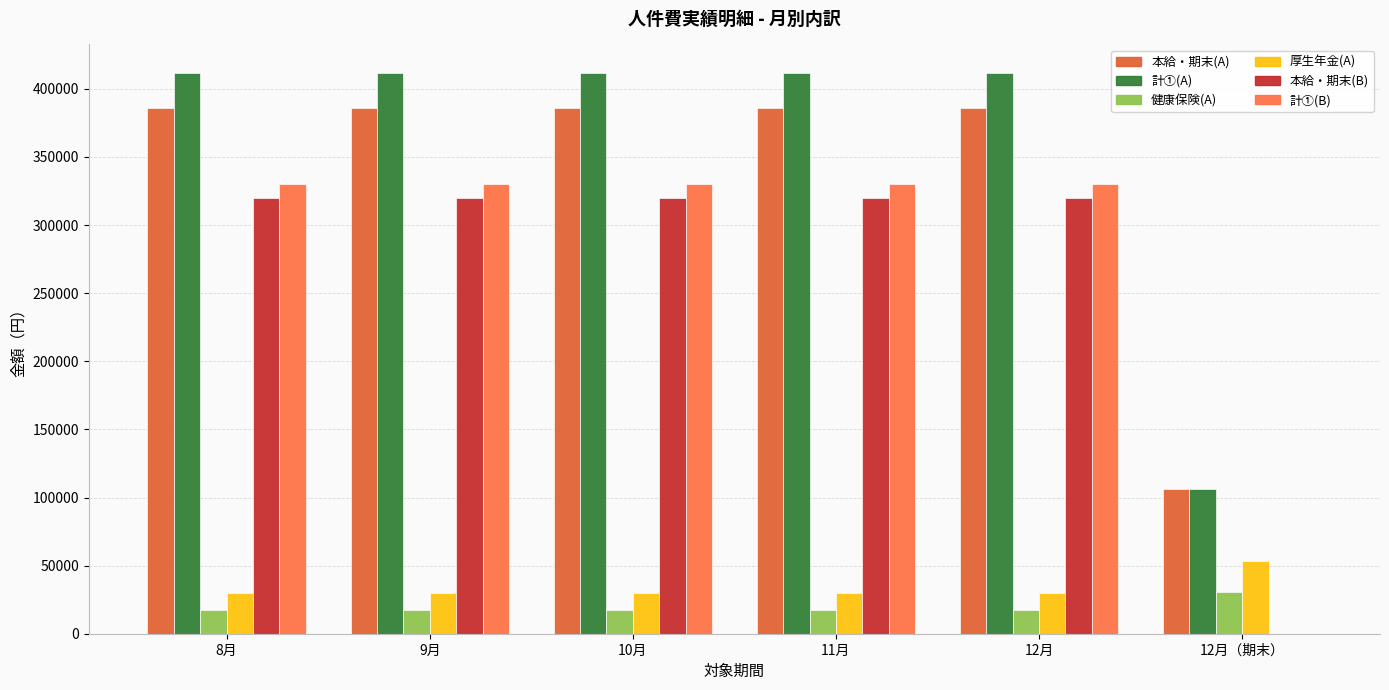

How many groups of bars are there?

6